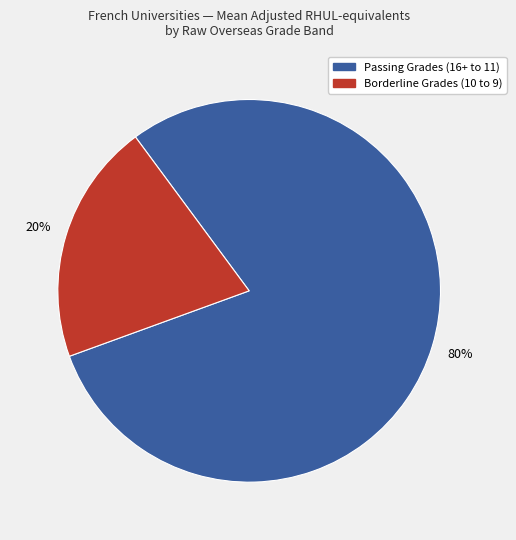

To the nearest percent, what is the average slice percentage?

50%